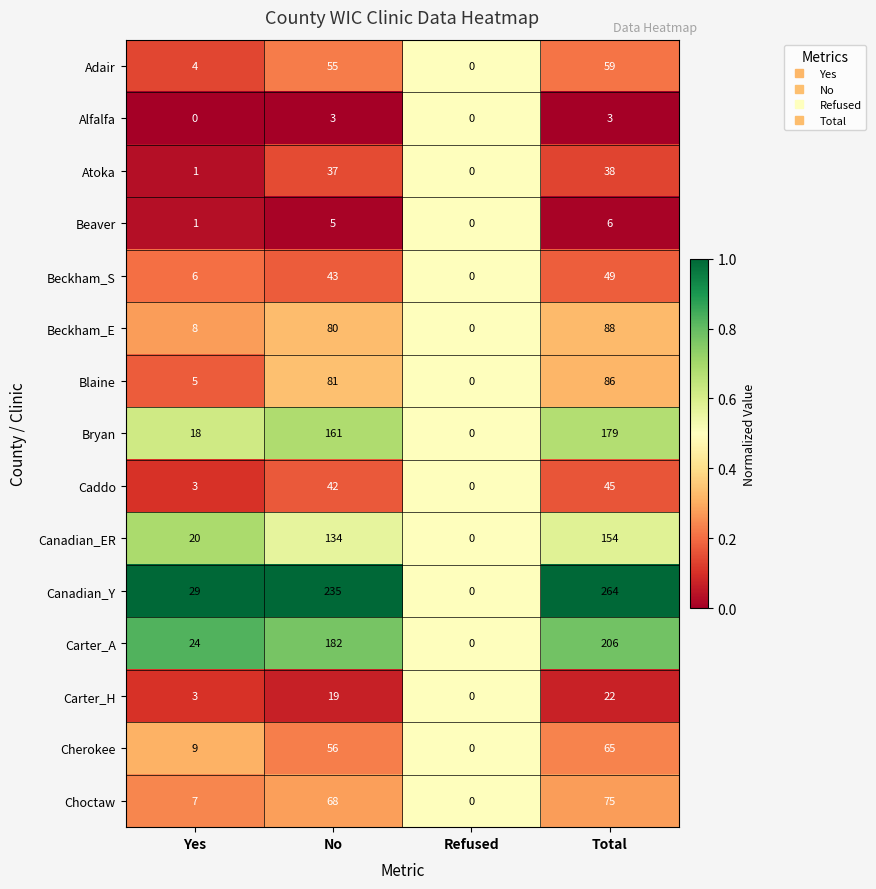

At which label is Beckham_E closest to 44?

Yes